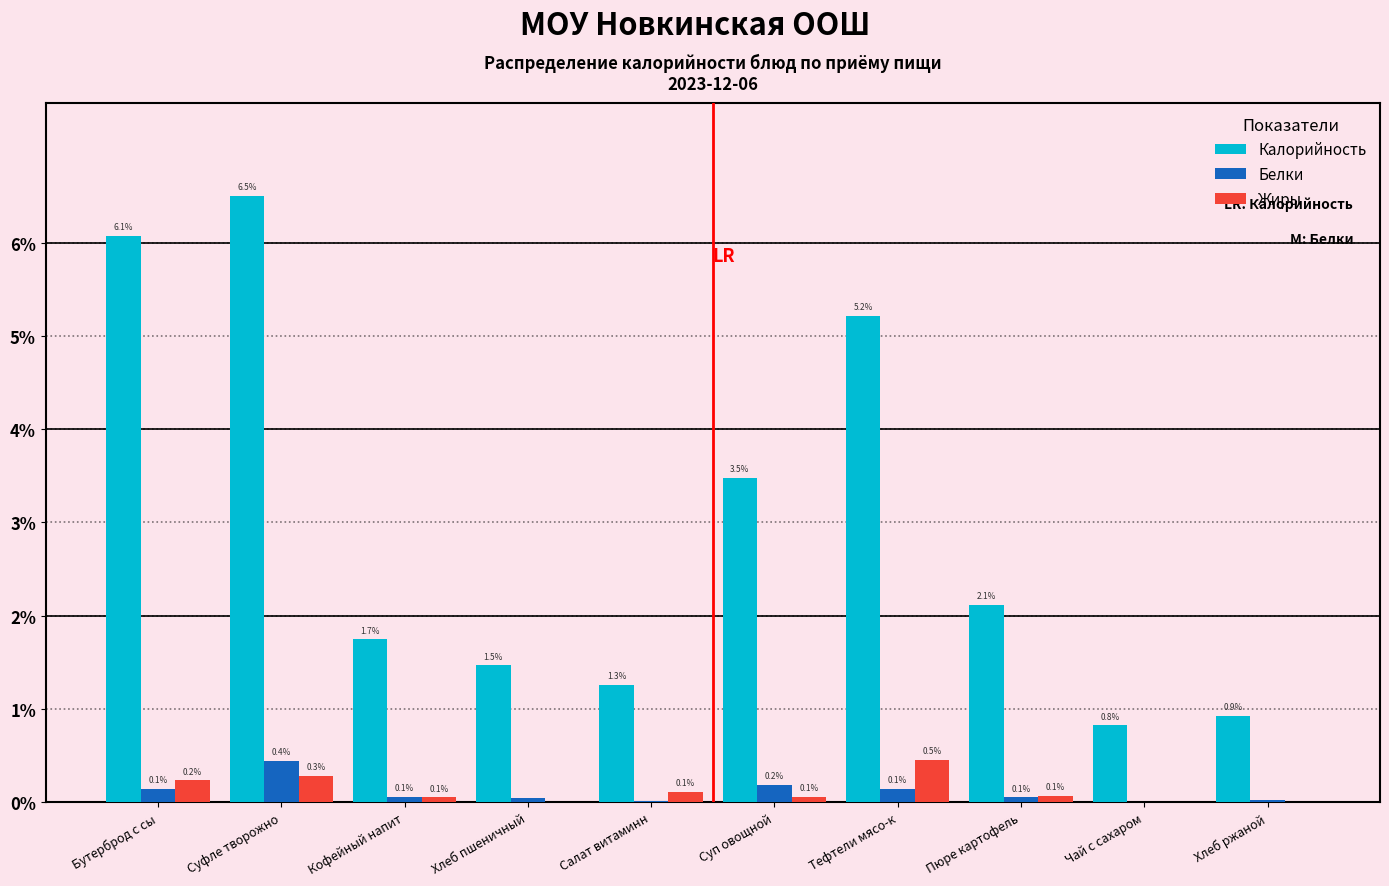

What is the greatest value displayed?

6.5